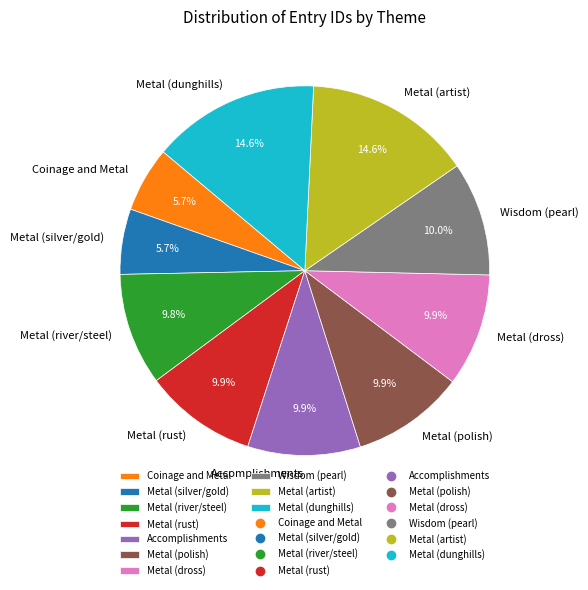

To the nearest percent, what is the average slice percentage?

10%